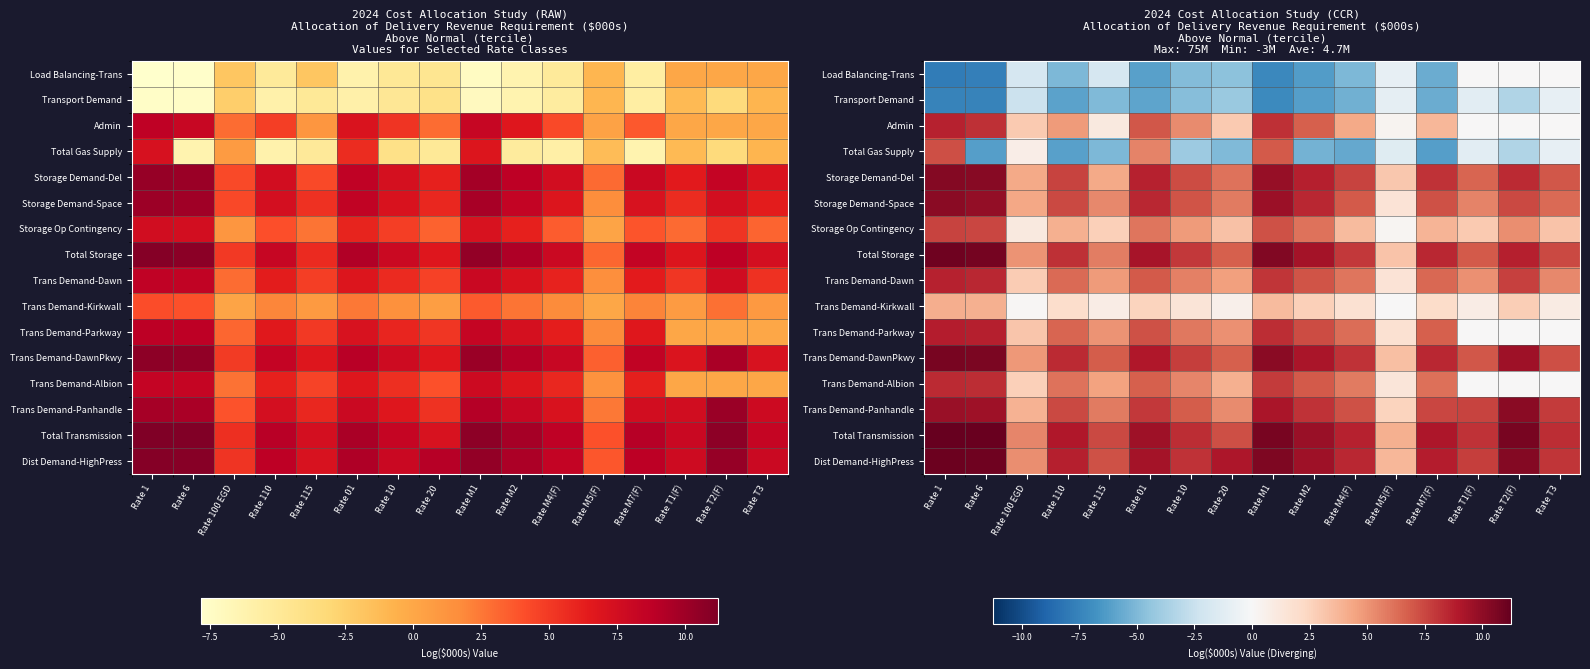

What value does the Dist Demand-HighPress series have at Rate 20?

9.1